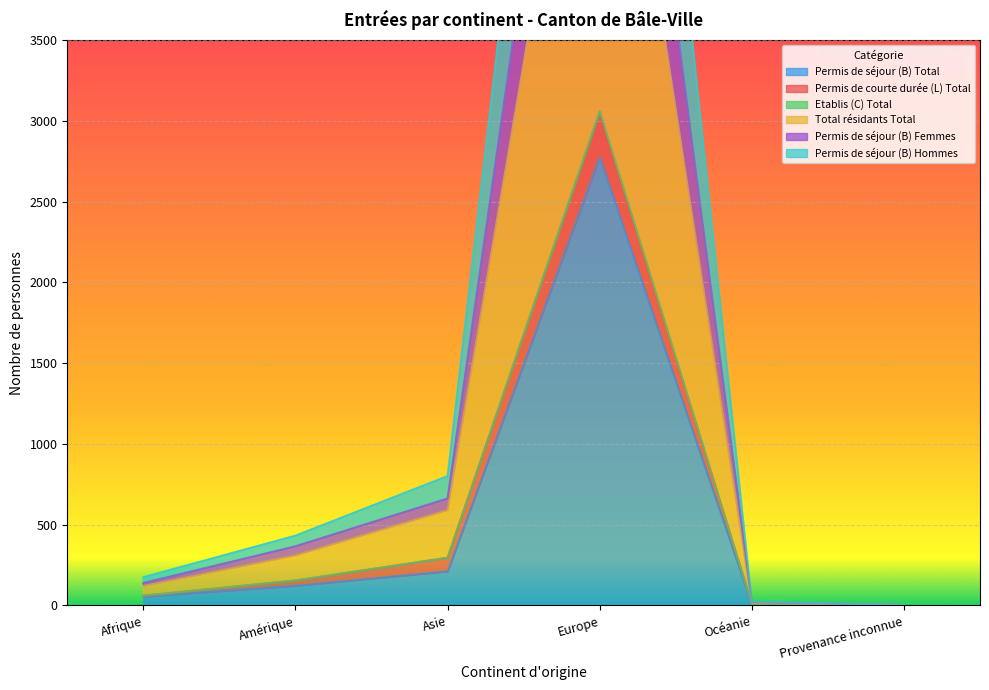

True or false: Permis de séjour (B) Total and Permis de séjour (B) Hommes cross at least once.

False